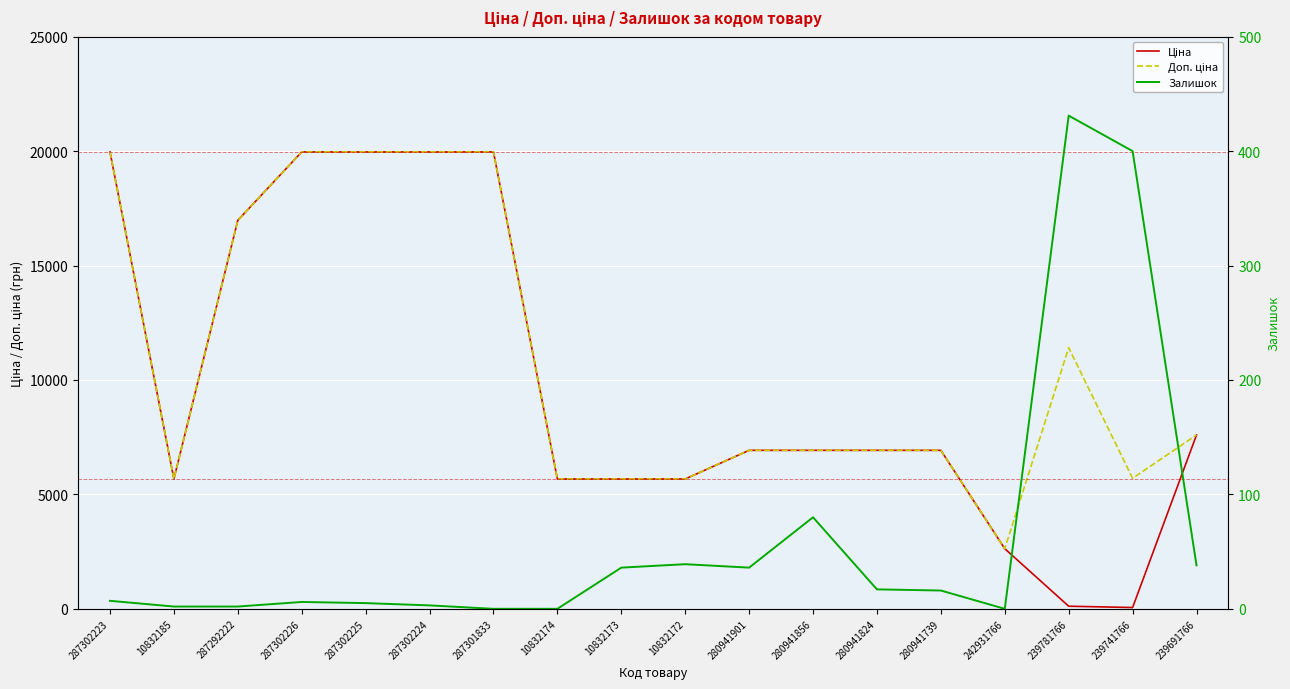

True or false: Доп. ціна and Ціна intersect in this chart.

False